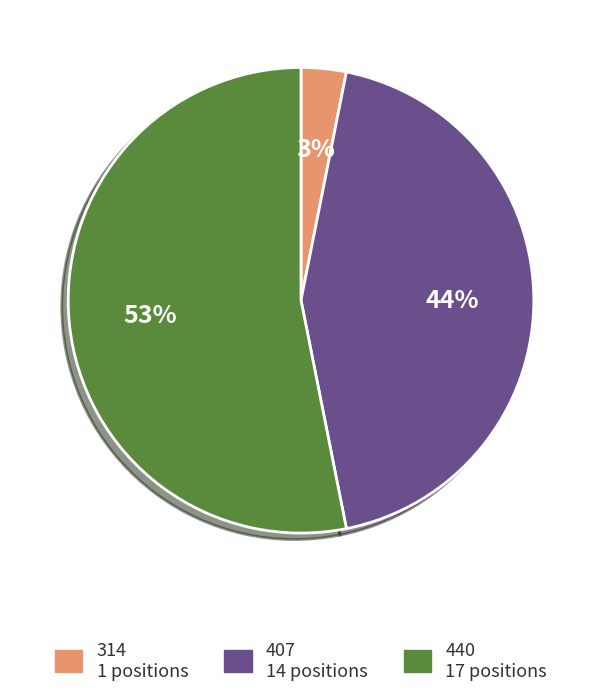

To the nearest percent, what is the difference between the largest and smallest slice percentages?

50%